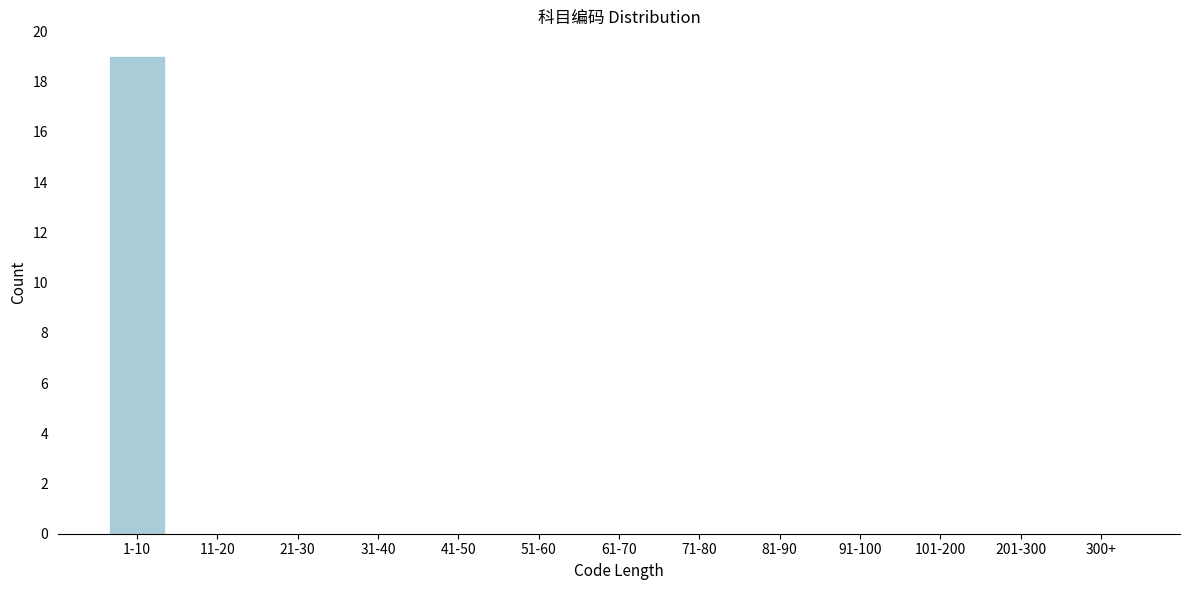

Reading left to right, what are all the values shown in this chart?

1-10=19	11-20=0	21-30=0	31-40=0	41-50=0	51-60=0	61-70=0	71-80=0	81-90=0	91-100=0	101-200=0	201-300=0	300+=0